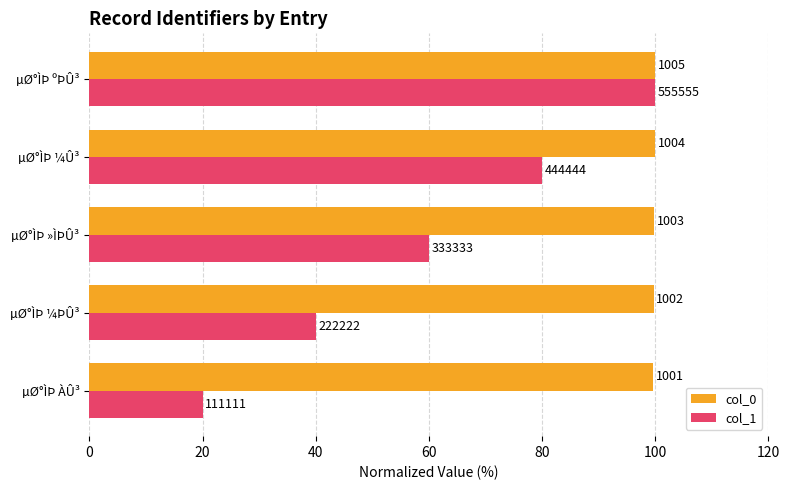

What are all the series names shown in the legend?

col_0, col_1